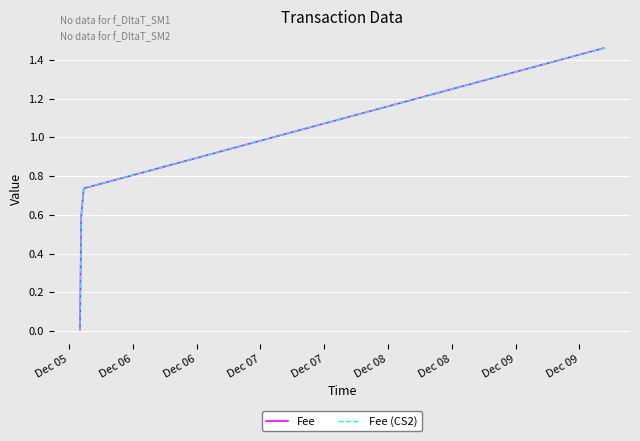

What is the highest value of the Fee (CS2) series?

1.5